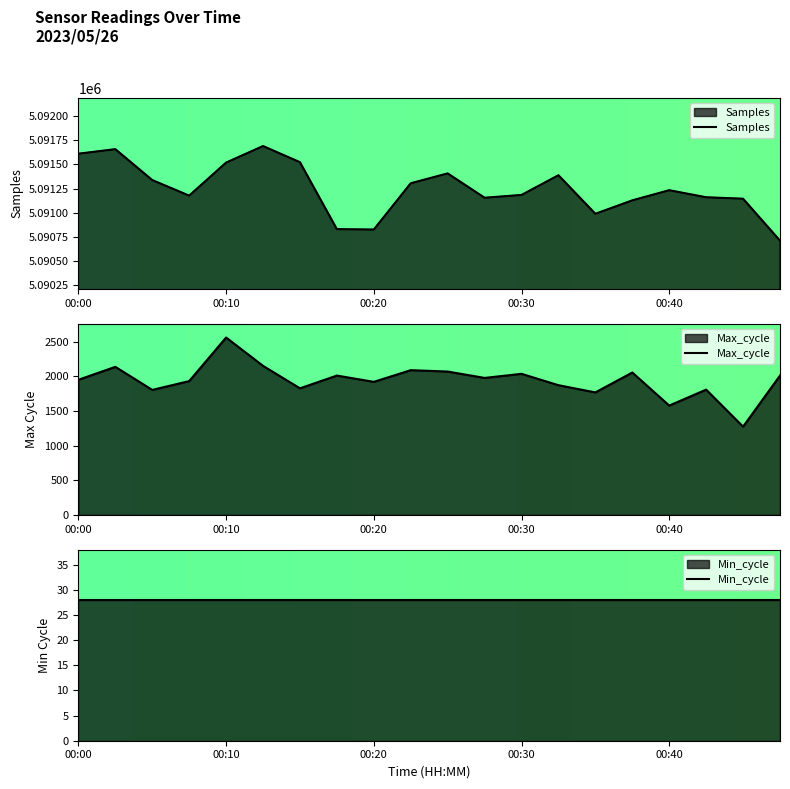

Is it true that Max_cycle equals 811 at 00:42?

False